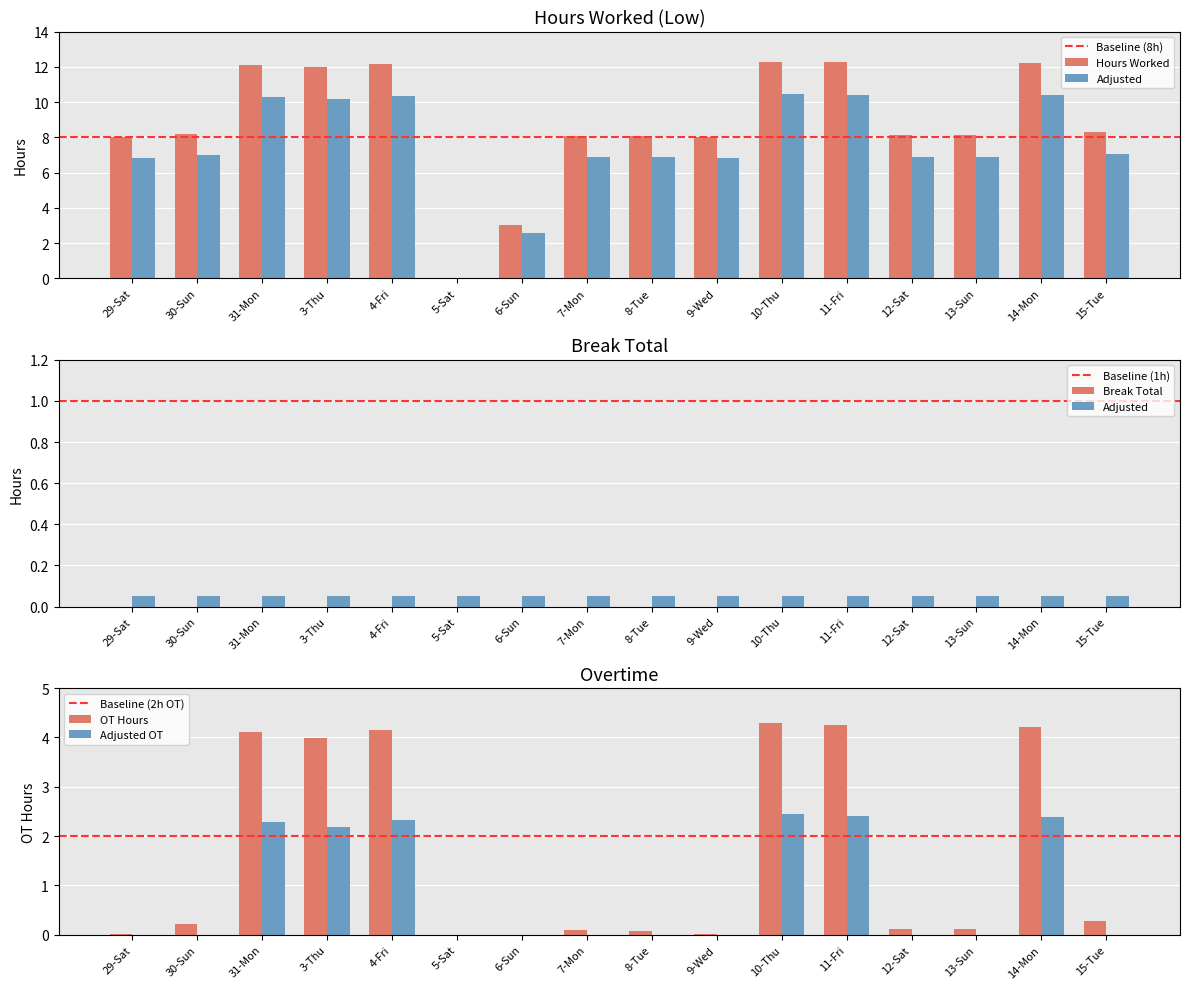

What is the label of the 7th bar from the right?

9-Wed